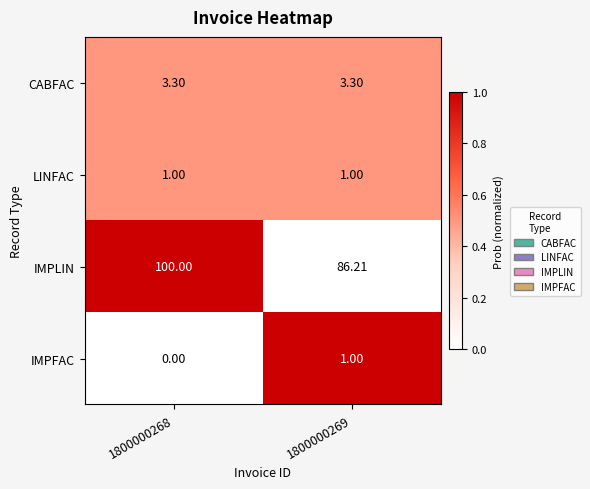

Between 1800000268 and 1800000269, which series saw the biggest shift?

IMPLIN